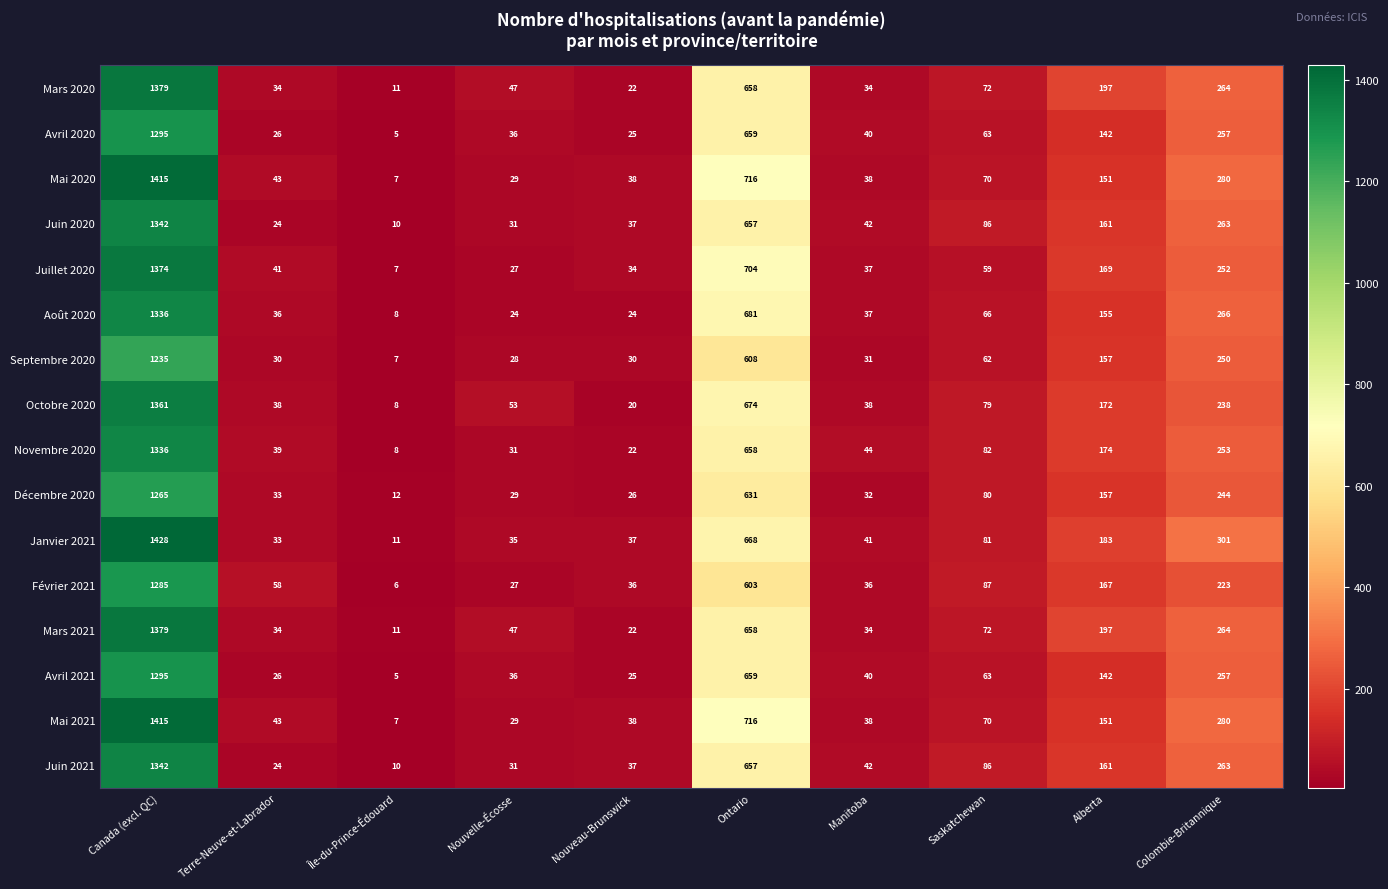

The Juin 2020 series shows 657 at Ontario. True or false?

True